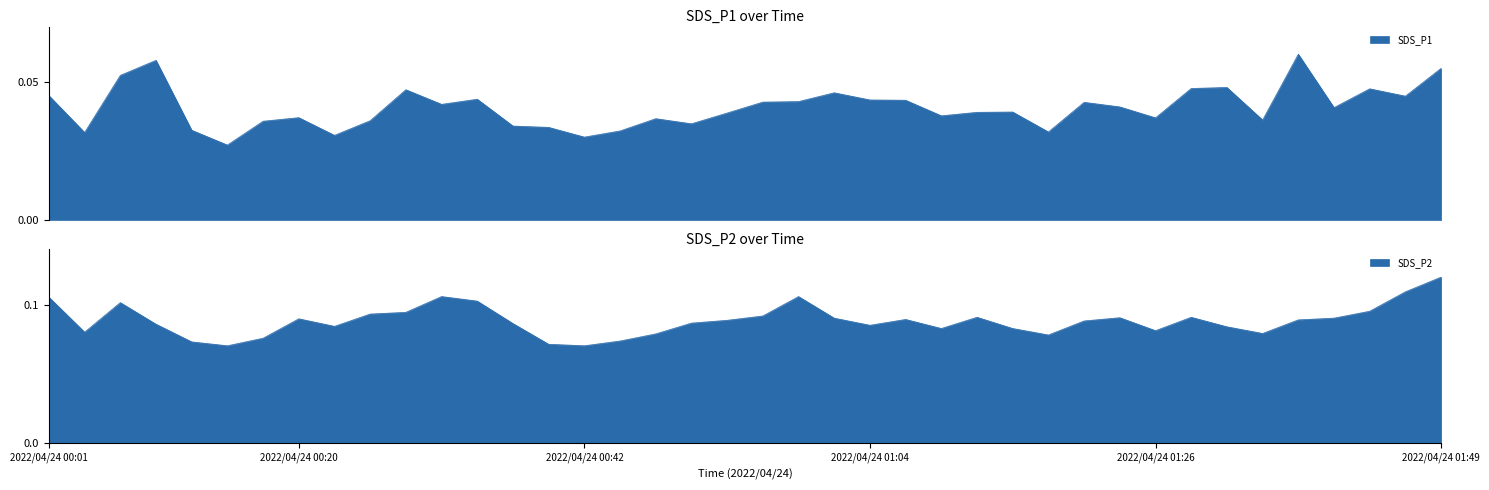

The value of SDS_P2 at 2022/04/24 00:23 is 0.1. True or false?

False